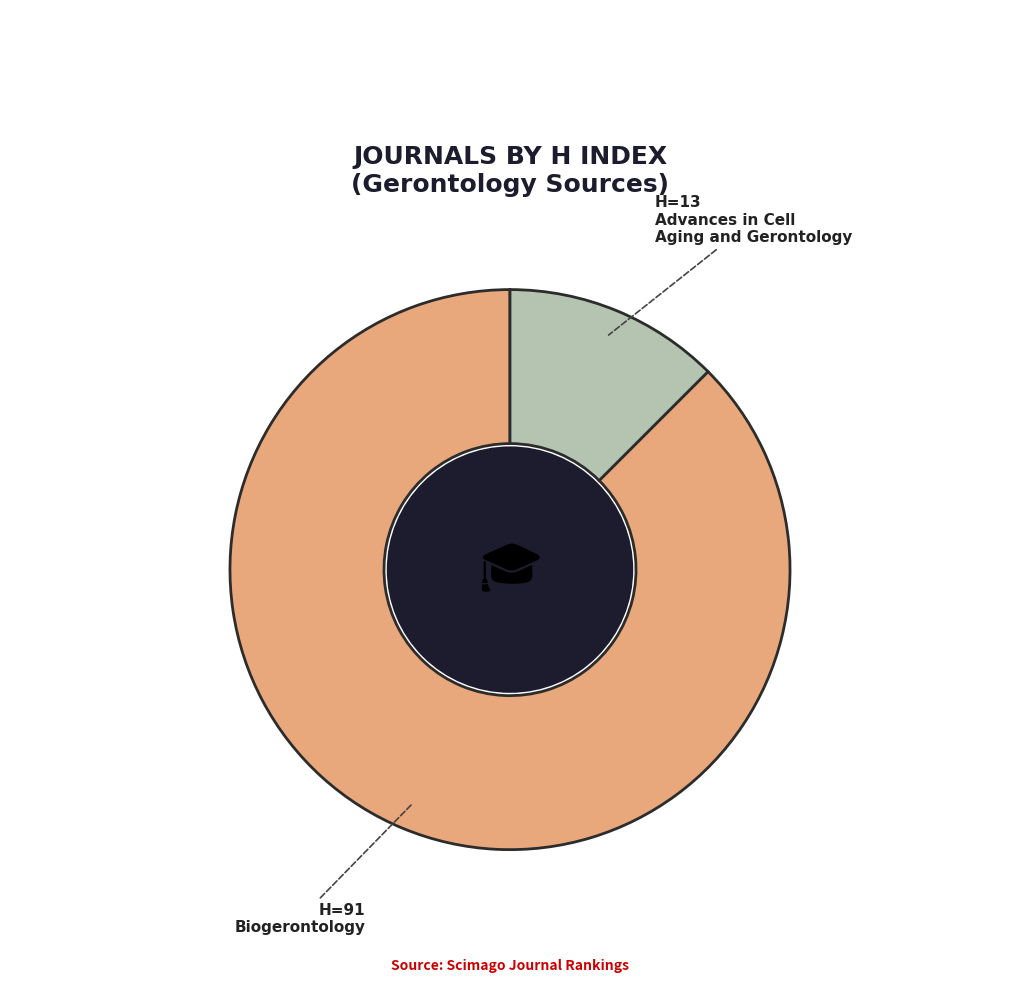

How many segments does this pie chart have?

2